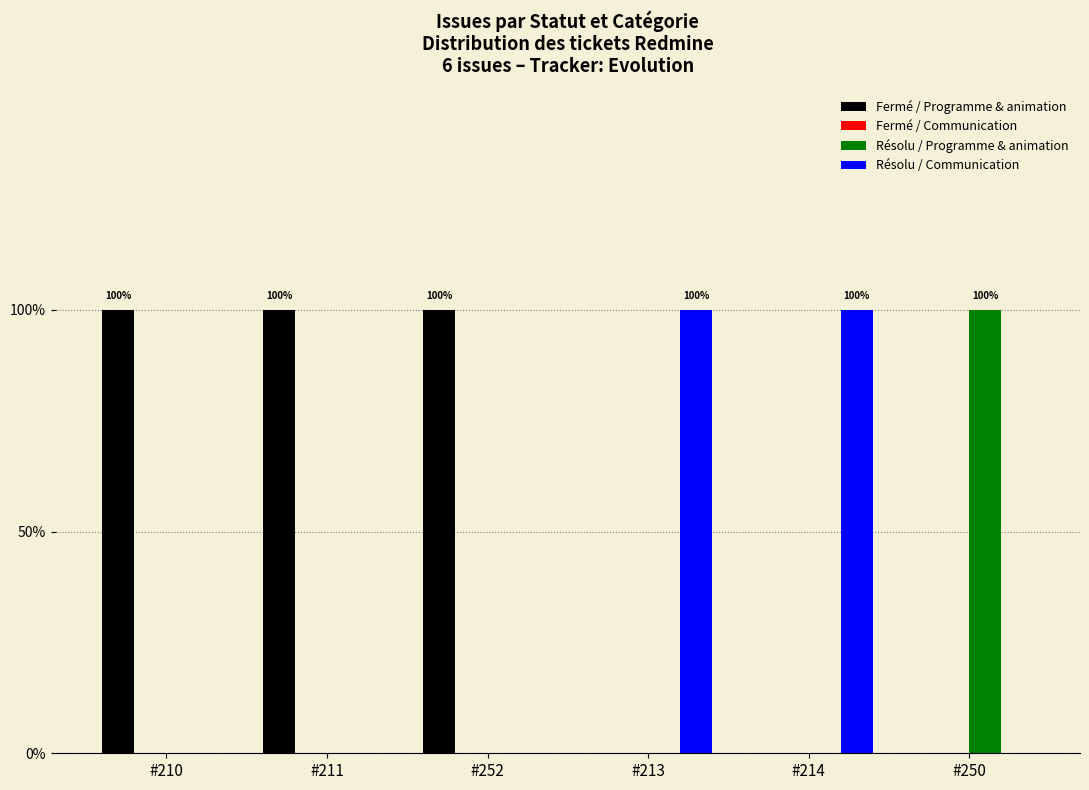

Does the chart contain stacked bars?

No